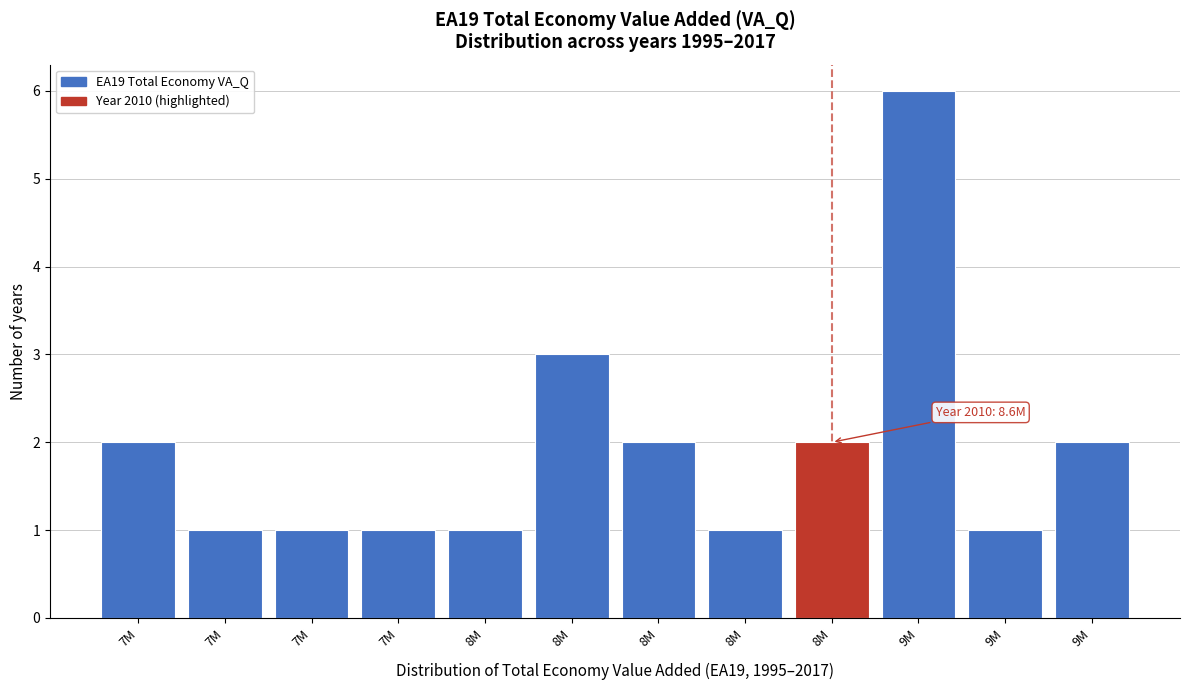

How many values are below 2?

6